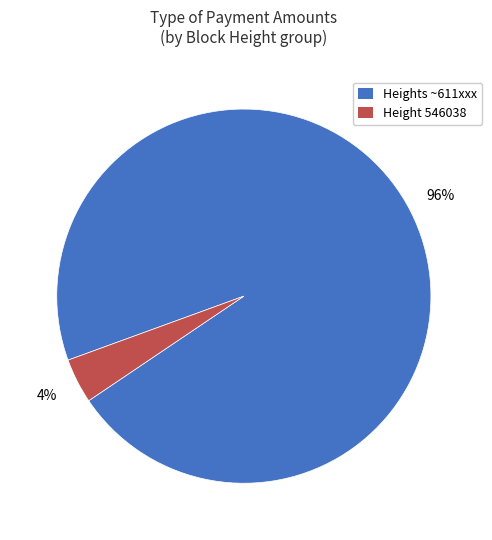

To the nearest percent, what percentage of the pie is Heights ~611xxx?

96%